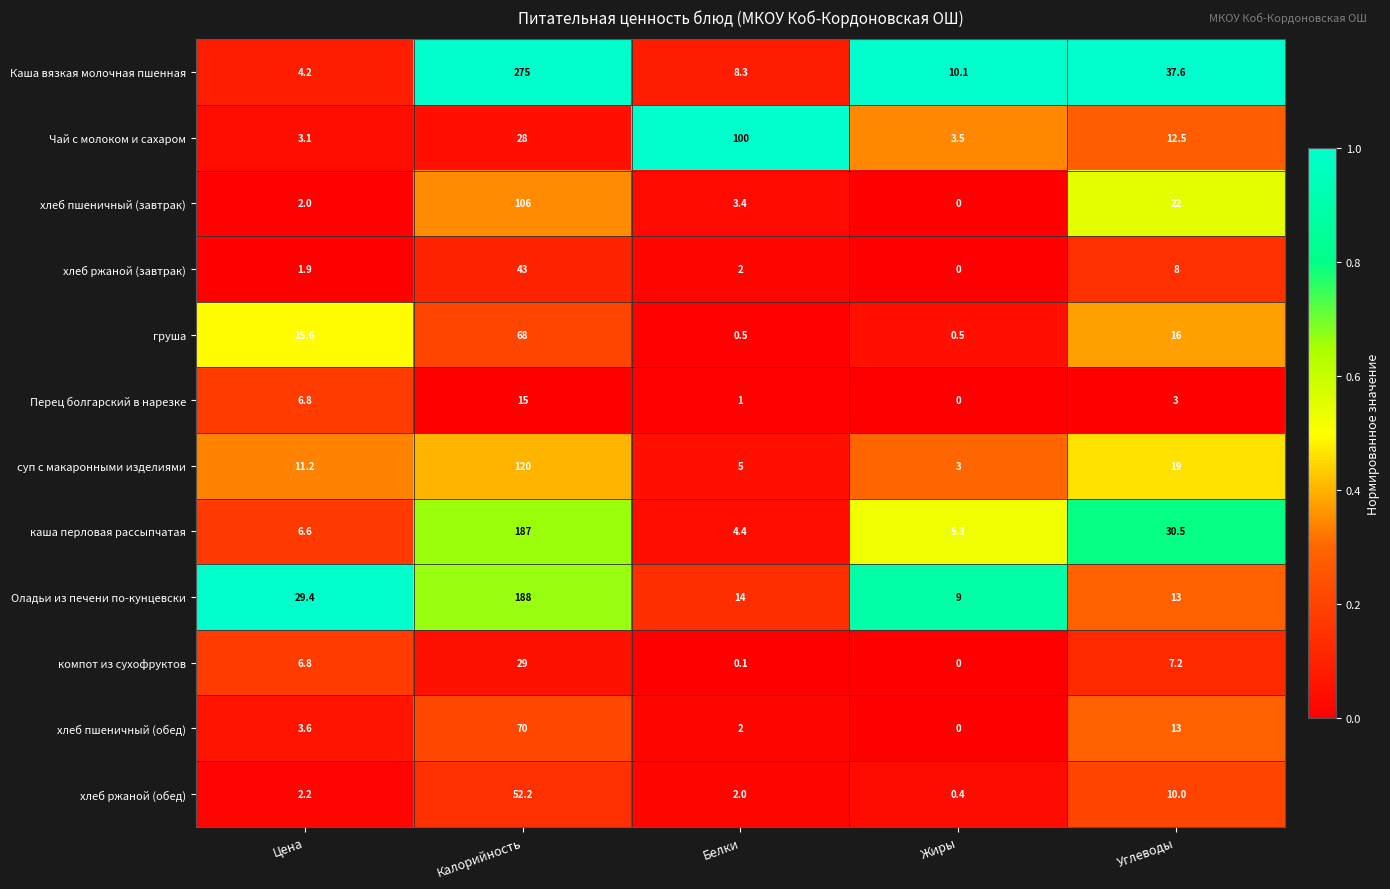

Is it true that хлеб ржаной (обед) equals 2.2 at Цена?

True